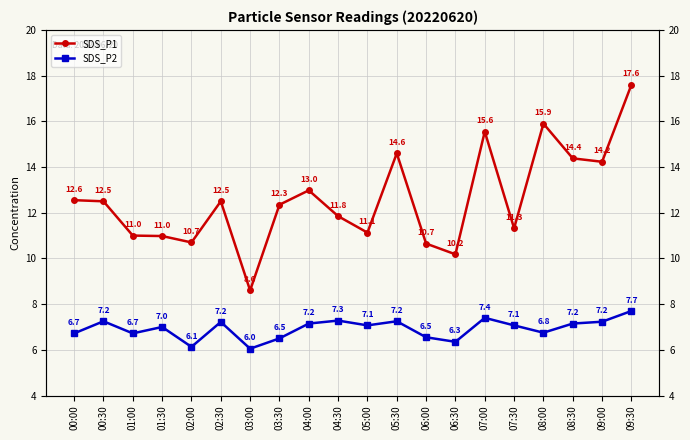

Which category has the highest value in the SDS_P2 series?

09:30